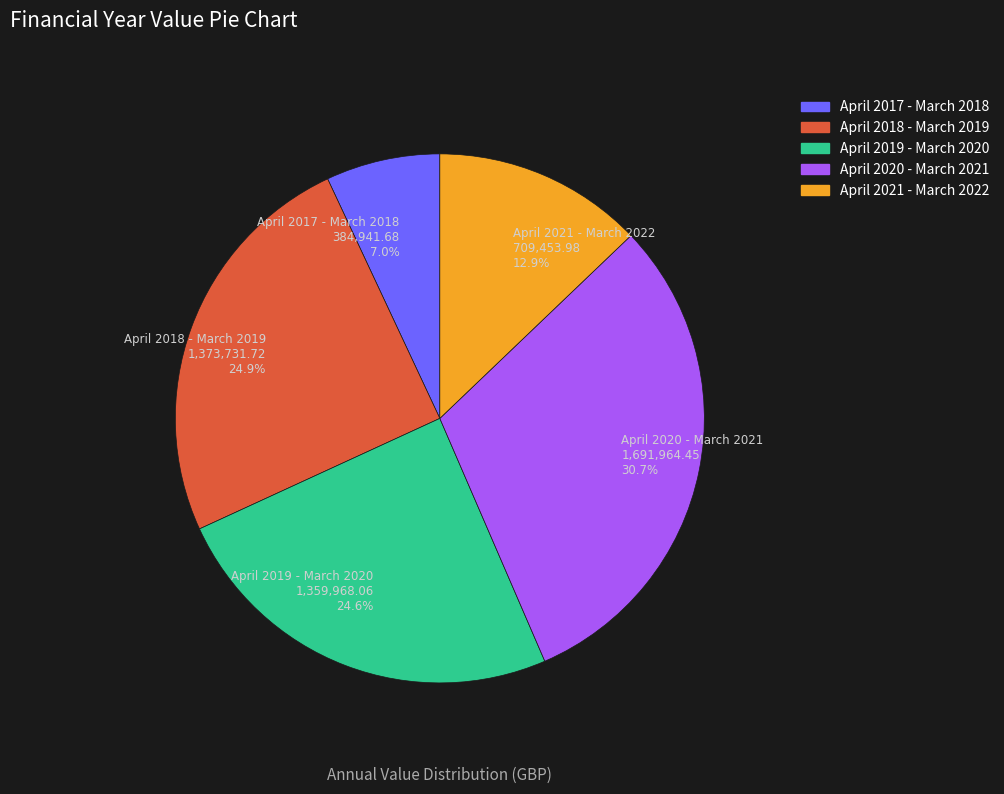

Combined, do April 2017 - March 2018 and April 2020 - March 2021 account for over 50%?

No